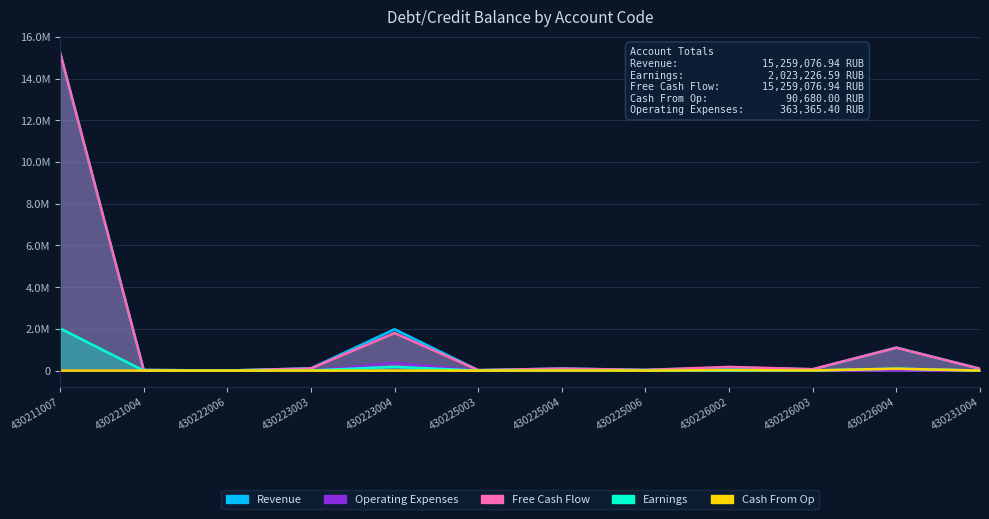

Rank the series at 430221004 from lowest to highest value.

Operating Expenses, Cash From Op, Earnings, Free Cash Flow, Revenue